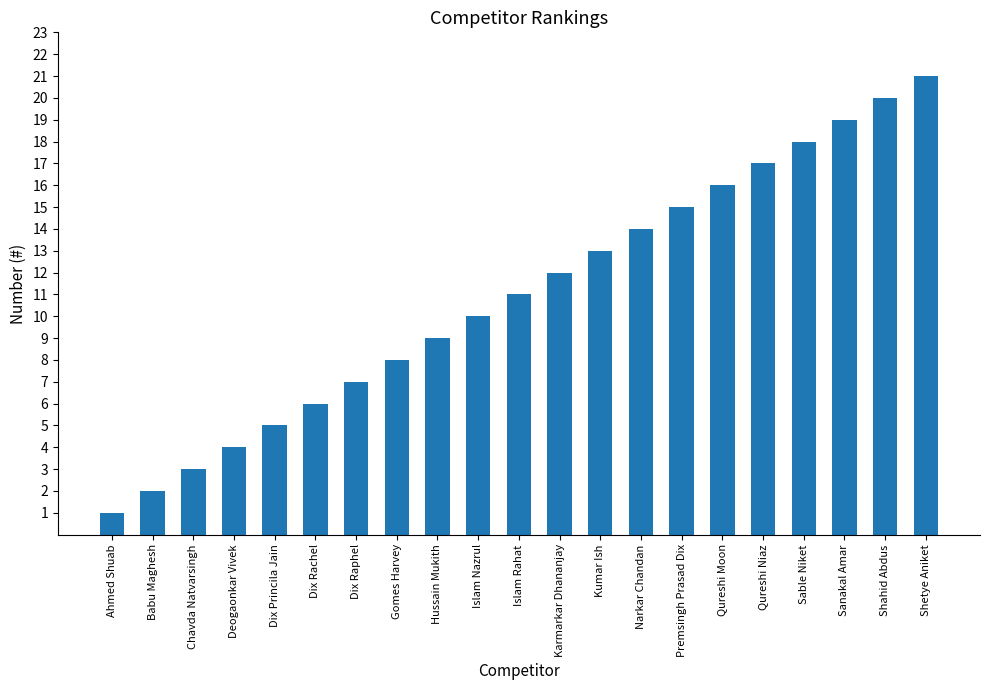

Reading left to right, extract all data points from this chart.

Ahmed Shuab=1	Babu Maghesh=2	Chavda Natvarsingh=3	Deogaonkar Vivek=4	Dix Princila Jain=5	Dix Rachel=6	Dix Raphel=7	Gomes Harvey=8	Hussain Mukith=9	Islam Nazrul=10	Islam Rahat=11	Karmarkar Dhananjay=12	Kumar Ish=13	Narkar Chandan=14	Premsingh Prasad Dix=15	Qureshi Moon=16	Qureshi Niaz=17	Sable Niket=18	Sanakal Amar=19	Shahid Abdus=20	Shetye Aniket=21